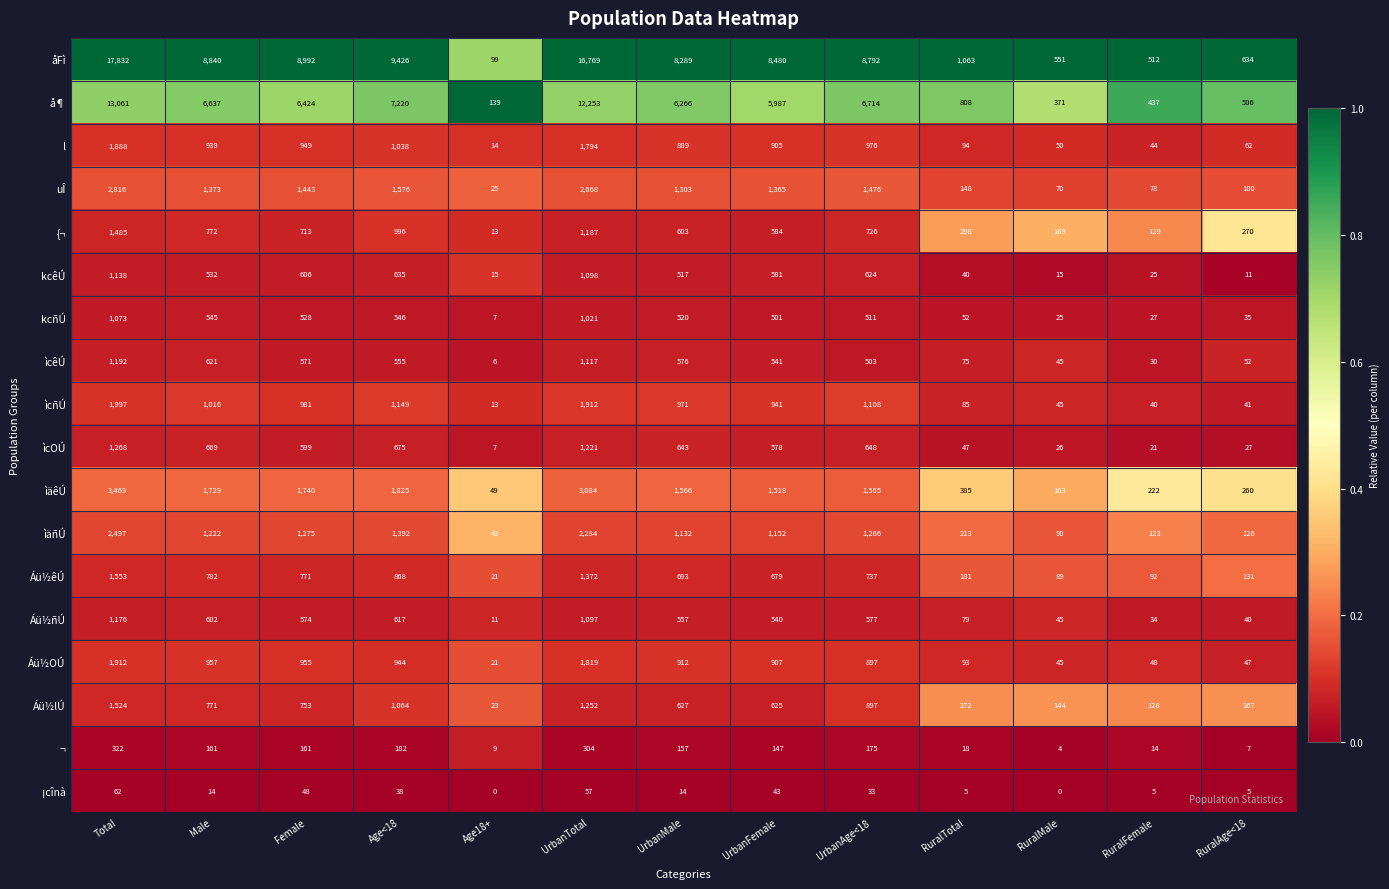

What is the spread (max minus min) of values at RuralAge<18?

629